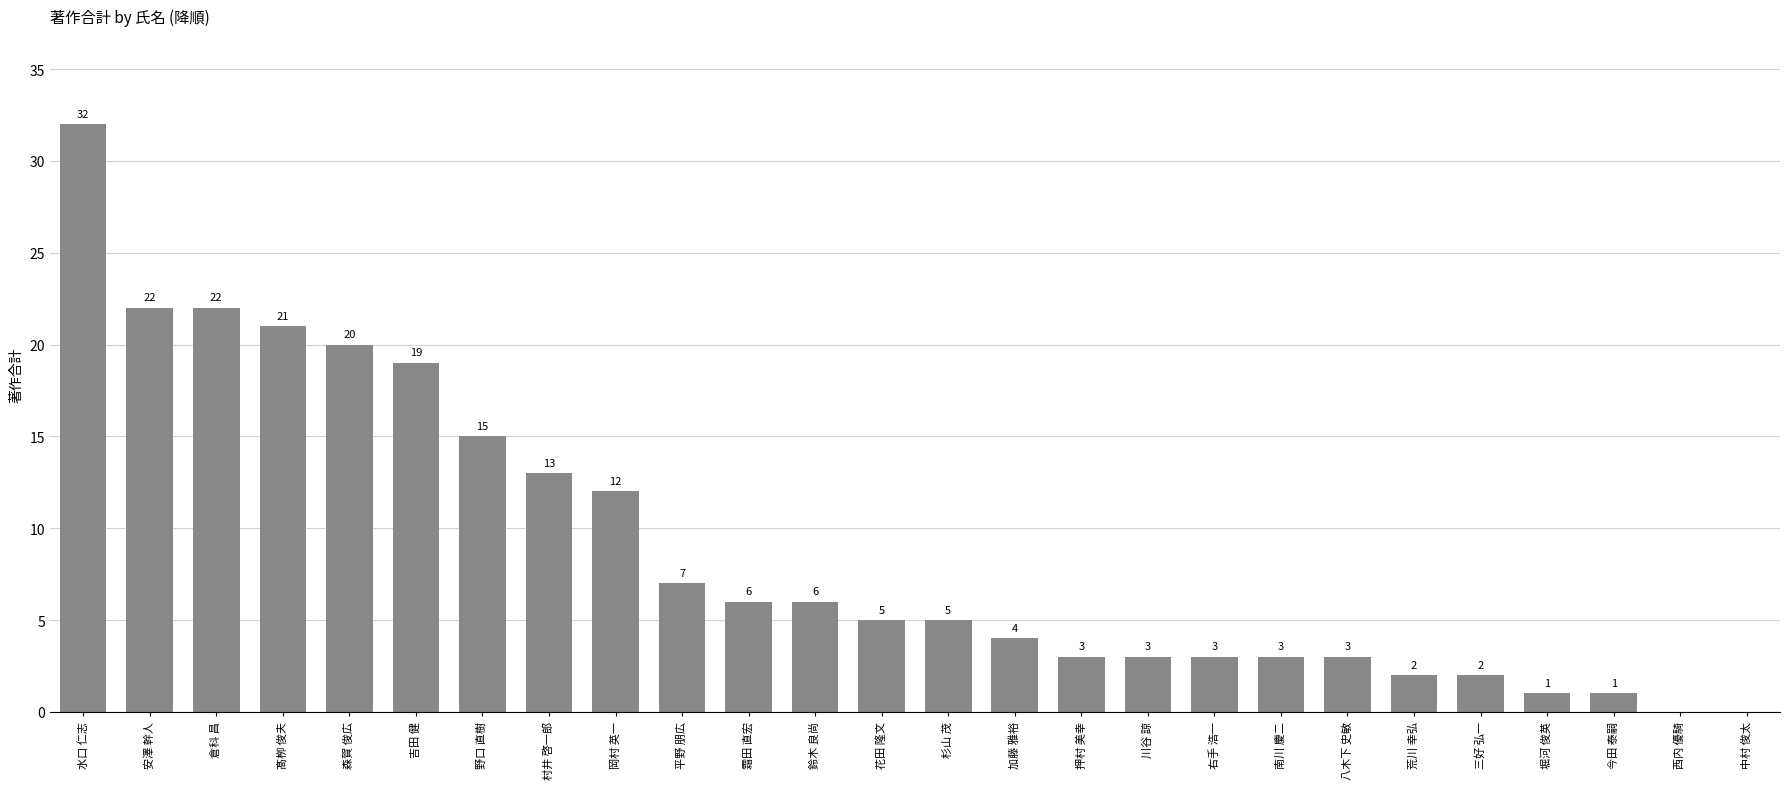

Where does the data first go above 5?

水口 仁志